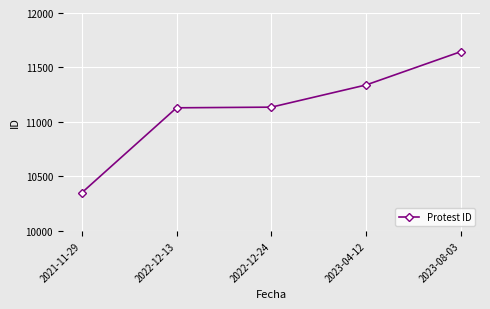

Which has a higher value, 2022-12-24 or 2023-08-03?

2023-08-03